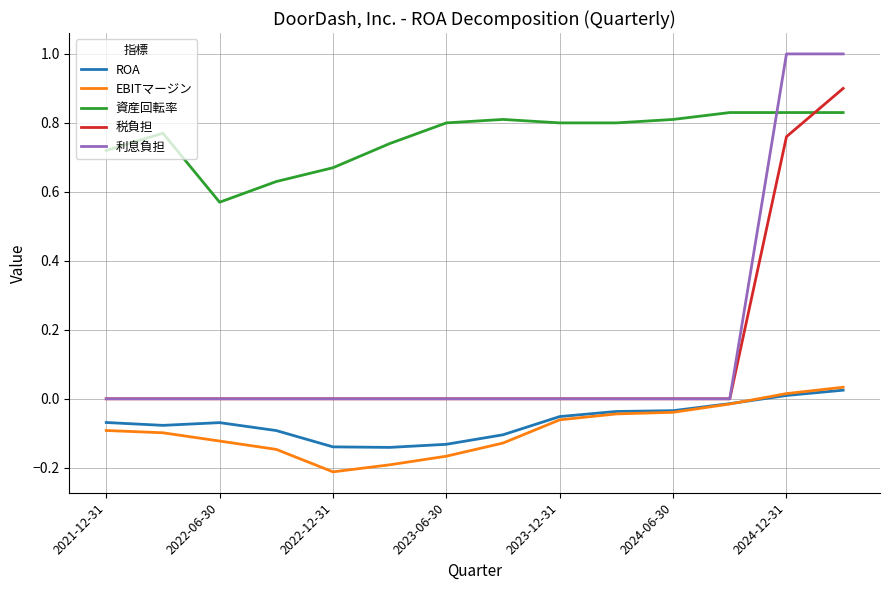

Which series has the largest total across all categories?

資産回転率